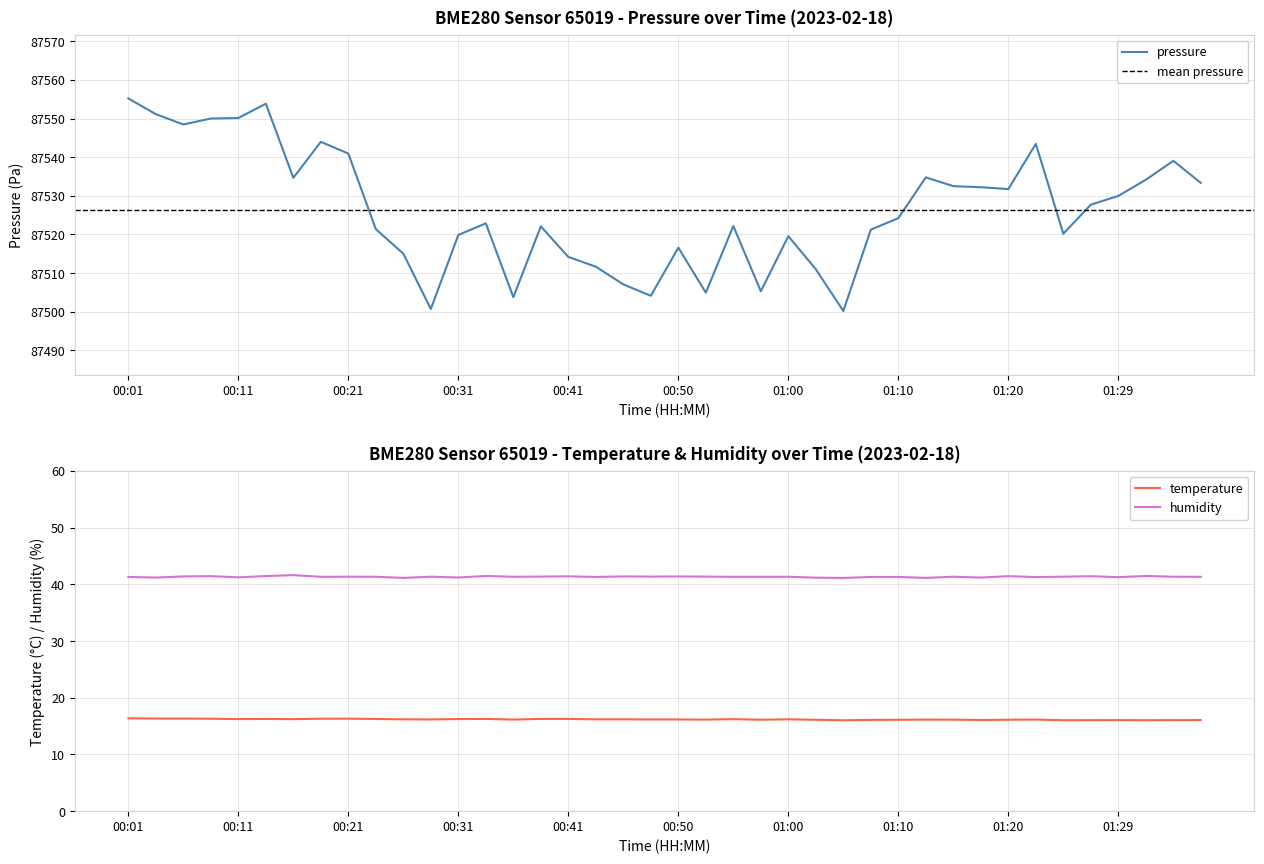

What is the total value across all series at 01:00?

87577.1